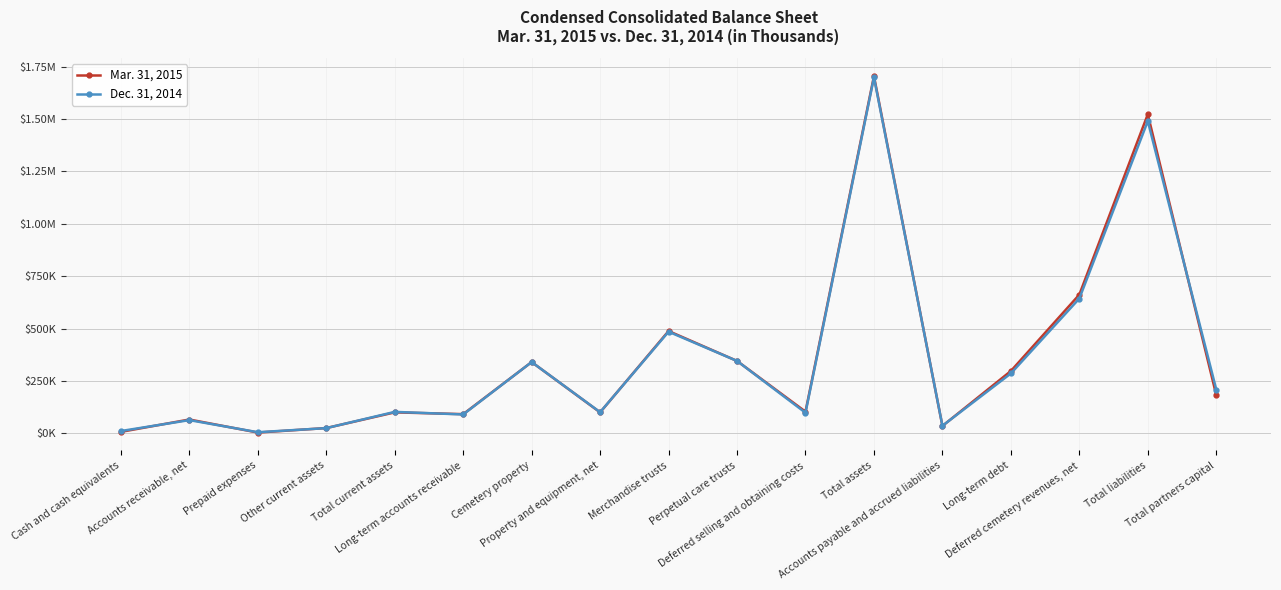

How many distinct data groups are displayed?

2